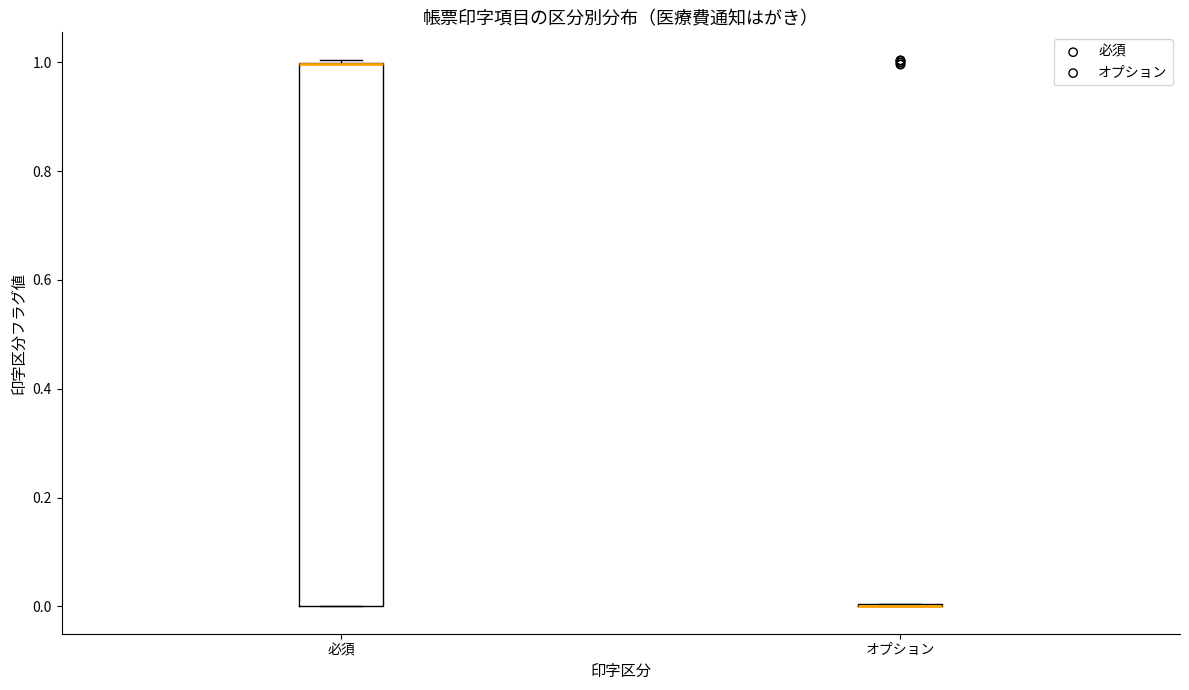

Reading left to right, transcribe this box plot: for each box, give where its median line is, the range the box spans, and where its two whiskers end, as read against the y-axis. The values are not printed on the chart, so give them approximately, as read against the axis.

必須: median 1 (drawn on the box's upper edge), box 0 to 1, whiskers 0 to 1 (just above the box's upper edge)
オプション: box collapsed to a line at 0, whiskers 0 to 0